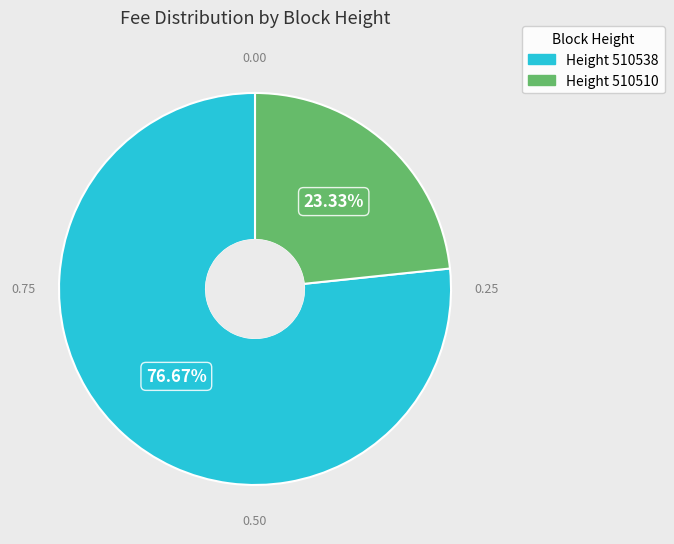

How many slices are in this pie chart?

2